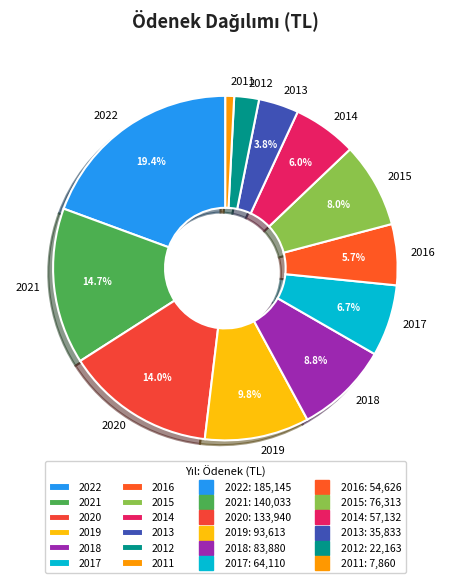

Which category has the biggest portion of the pie?

2022